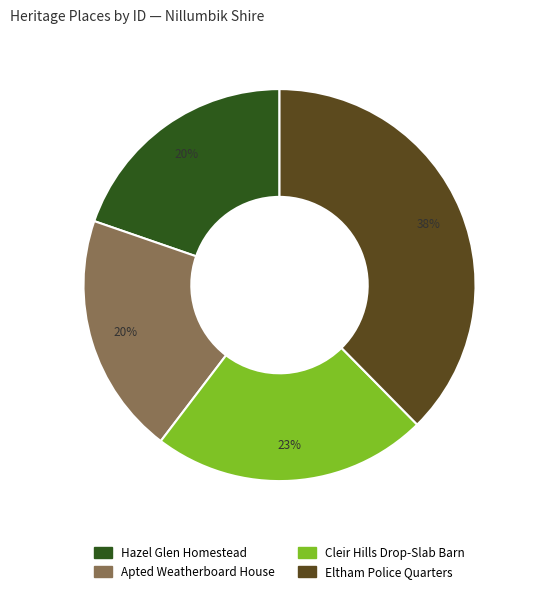

True or false: Apted Weatherboard House accounts for 20% of the total.

True